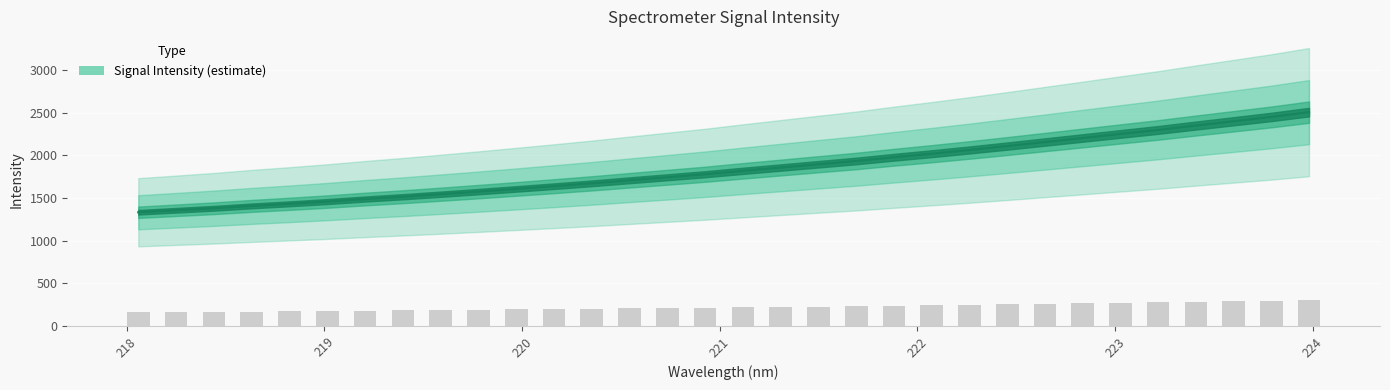

What is the greatest value displayed?

2505.7